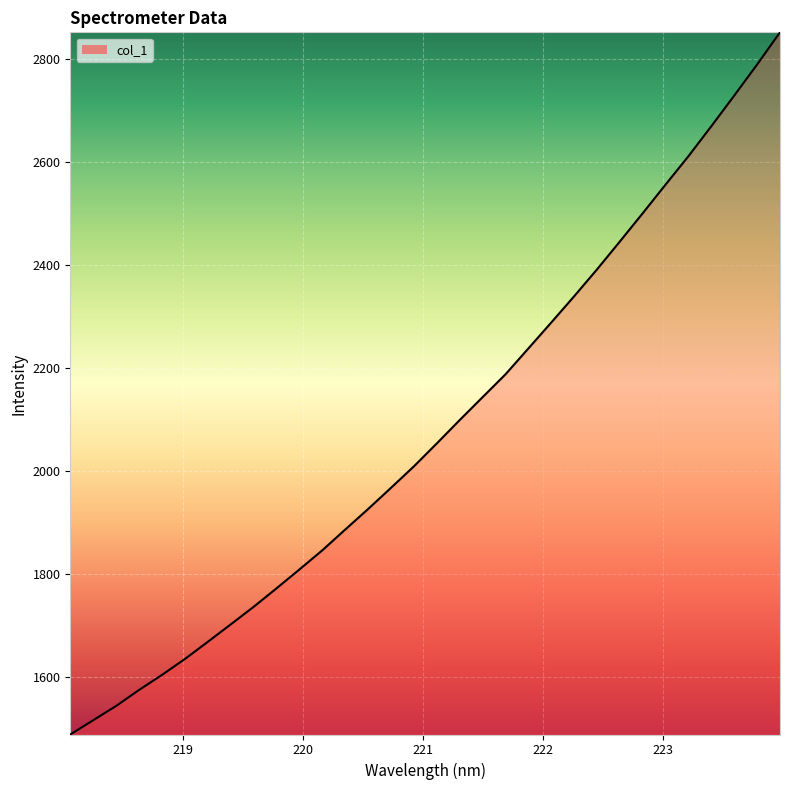

What is the label of the 14th point from the left?

220.5444